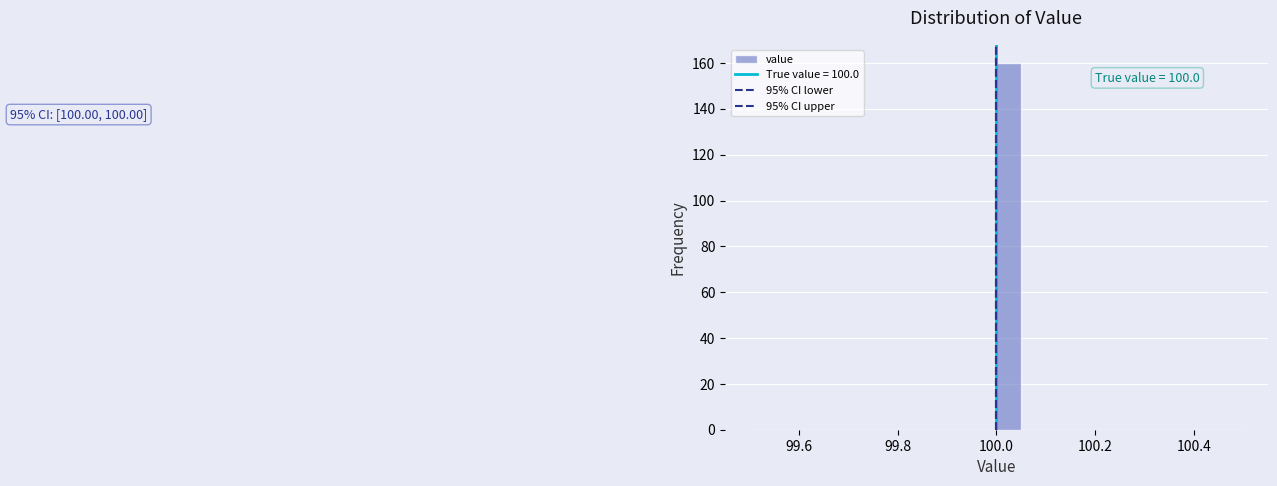

Around what value on the x-axis is the tallest bar? Give the approximate position of its centre, as read against the axis.

100.02